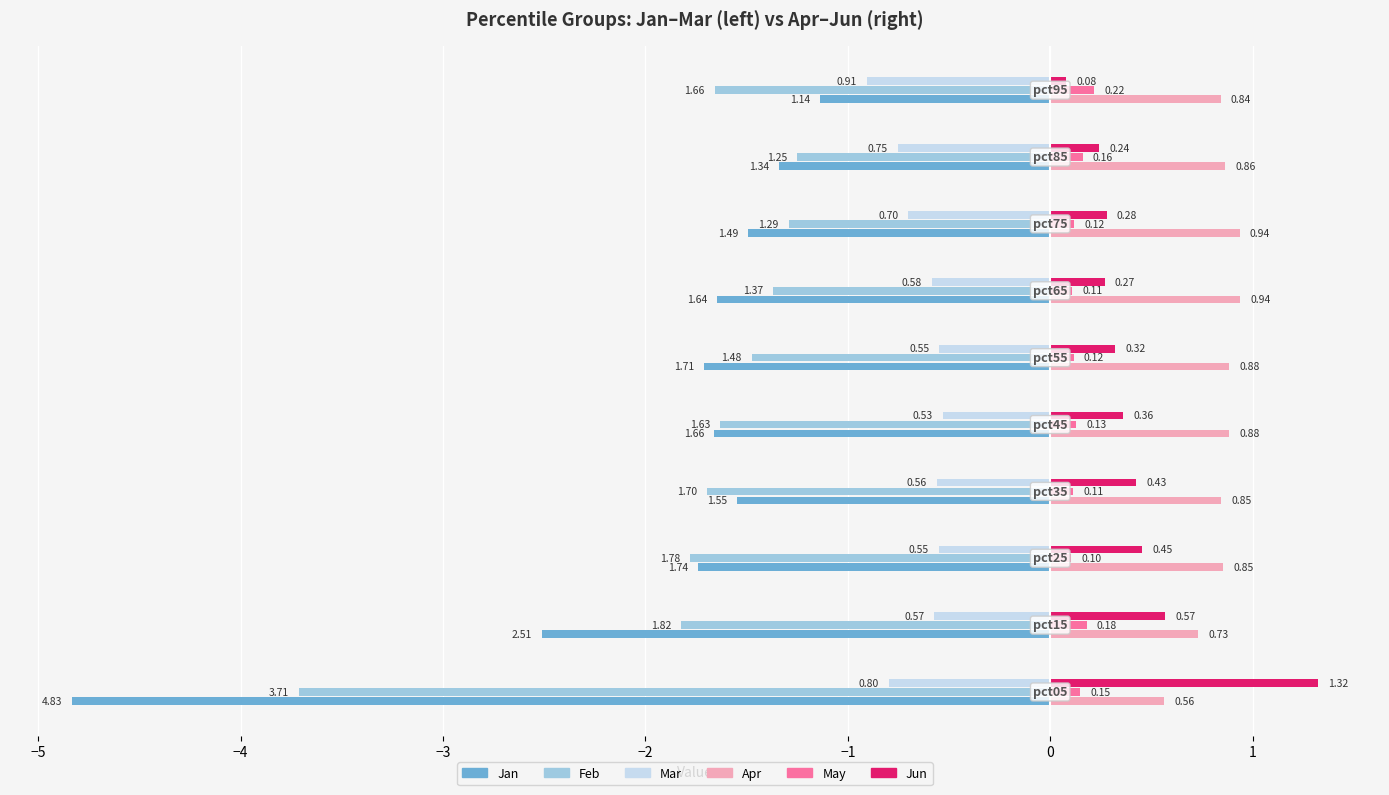

What are all the series names shown in the legend?

Jan, Feb, Mar, Apr, May, Jun